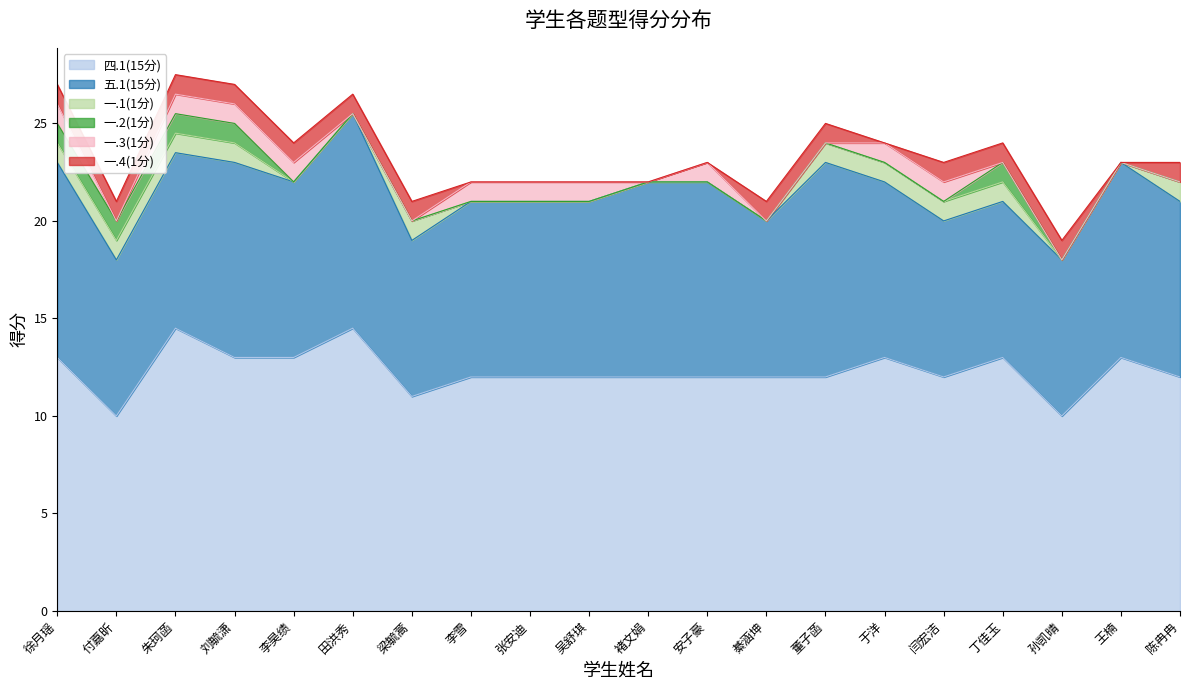

Where is 一.2(1分) nearest to the value 0?

李昊绩